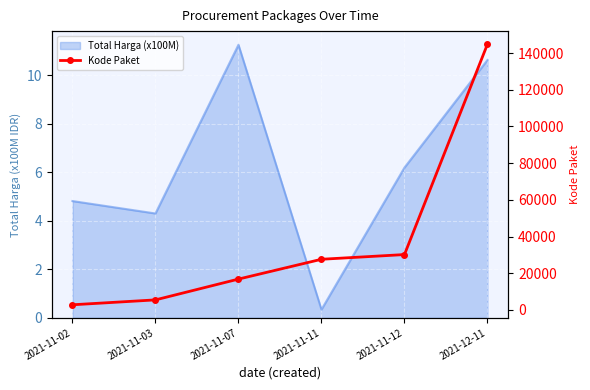

Reading right to left, list all the values displayed in this chart.

2021-12-11=144861	2021-11-12=30187	2021-11-11=27623	2021-11-07=16819	2021-11-03=5486	2021-11-02=2820